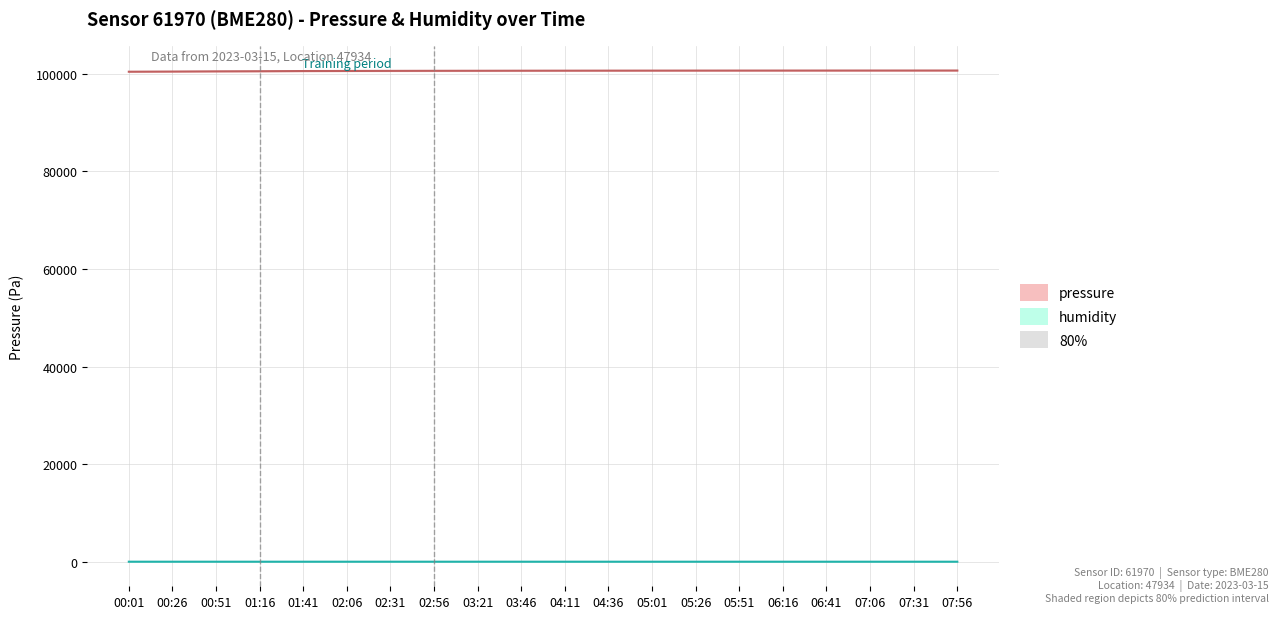

Does the chart have visible grid lines?

Yes